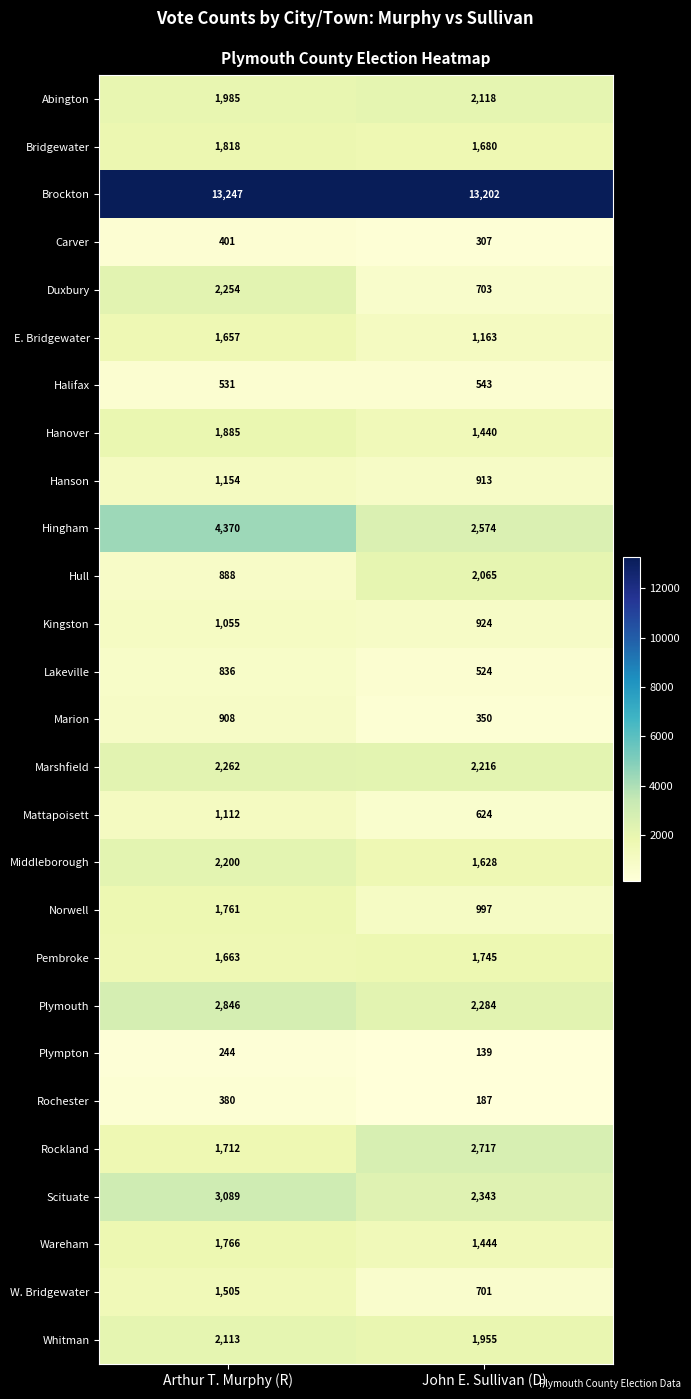

The Halifax series shows 531 at Arthur T. Murphy (R). True or false?

True